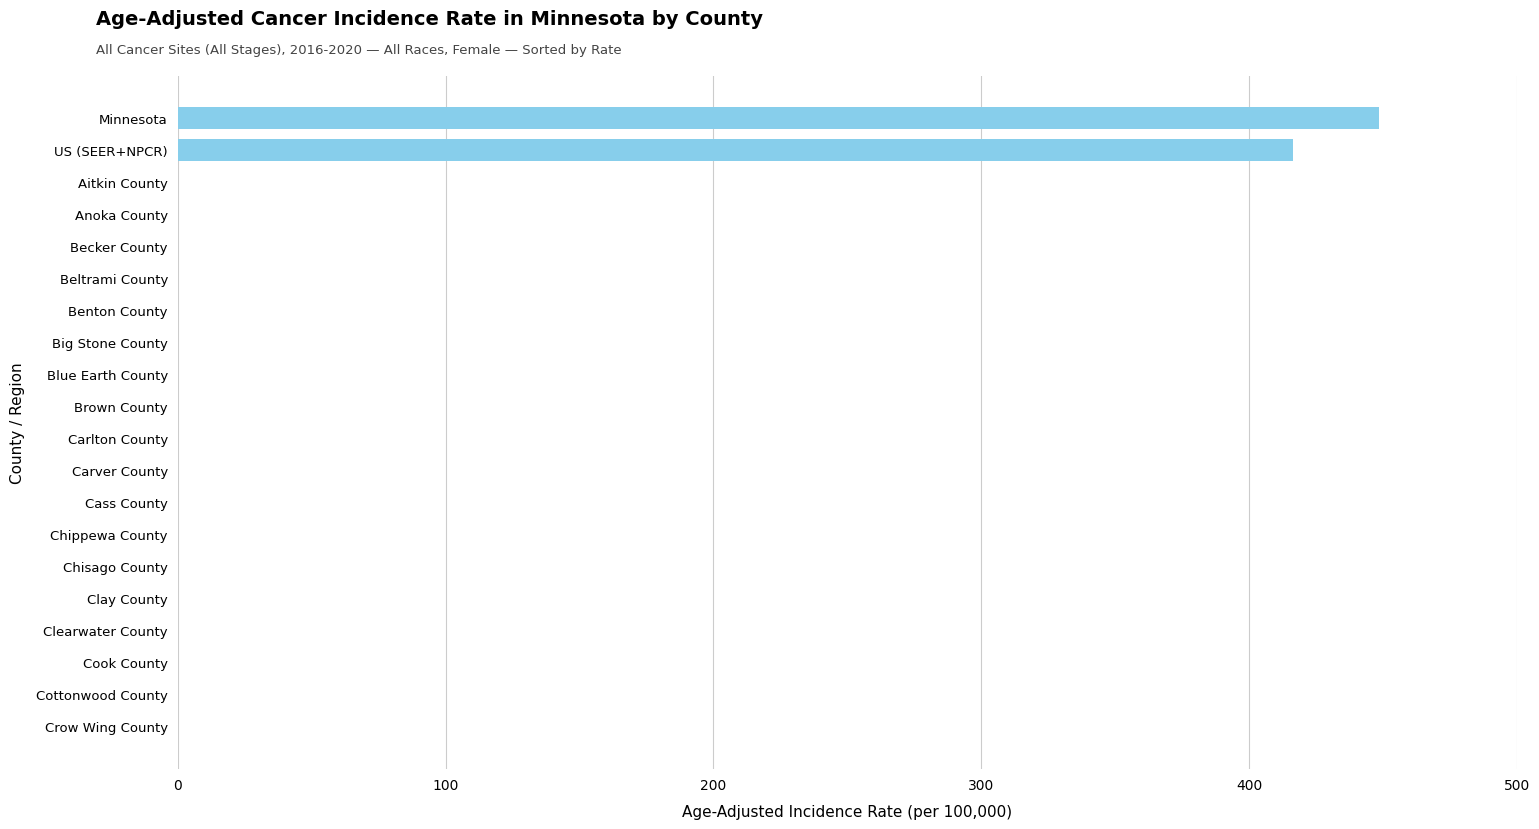

Reading bottom to top, transcribe all the data shown in this chart.

Crow Wing County=0.0	Cottonwood County=0.0	Cook County=0.0	Clearwater County=0.0	Clay County=0.0	Chisago County=0.0	Chippewa County=0.0	Cass County=0.0	Carver County=0.0	Carlton County=0.0	Brown County=0.0	Blue Earth County=0.0	Big Stone County=0.0	Benton County=0.0	Beltrami County=0.0	Becker County=0.0	Anoka County=0.0	Aitkin County=0.0	US (SEER+NPCR)=416.4	Minnesota=448.7